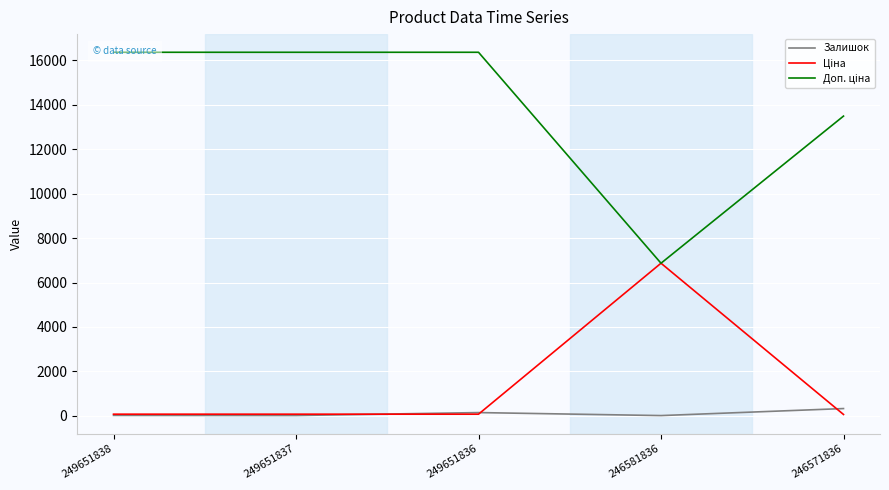

At how many categories does at least one series exceed 6945?

4